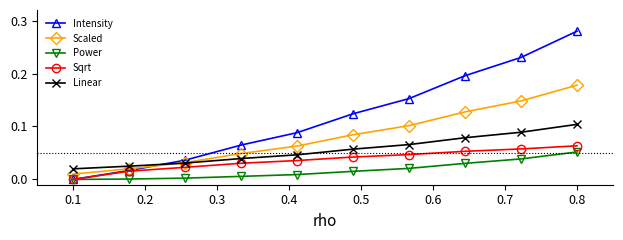

True or false: Sqrt and Linear cross at least once.

False